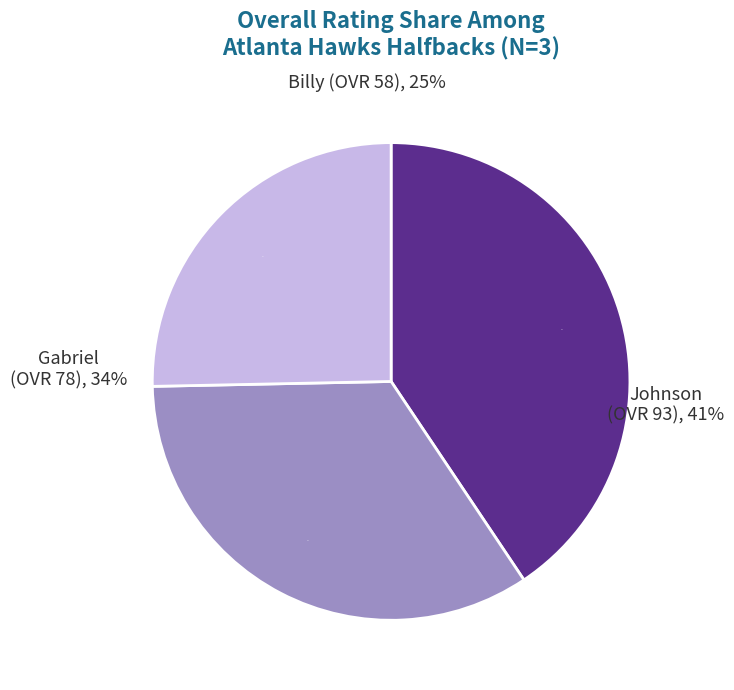

True or false: Gabriel accounts for 24% of the total.

False